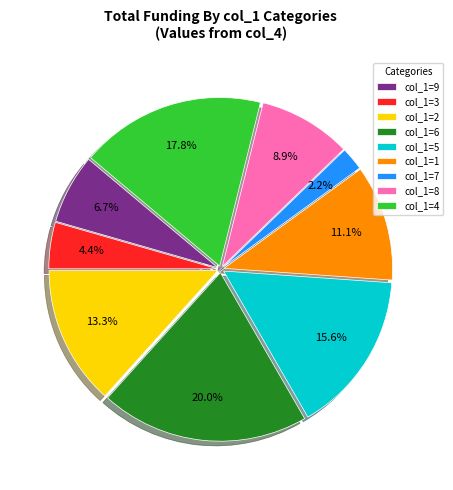

Is there a majority slice in this chart?

No